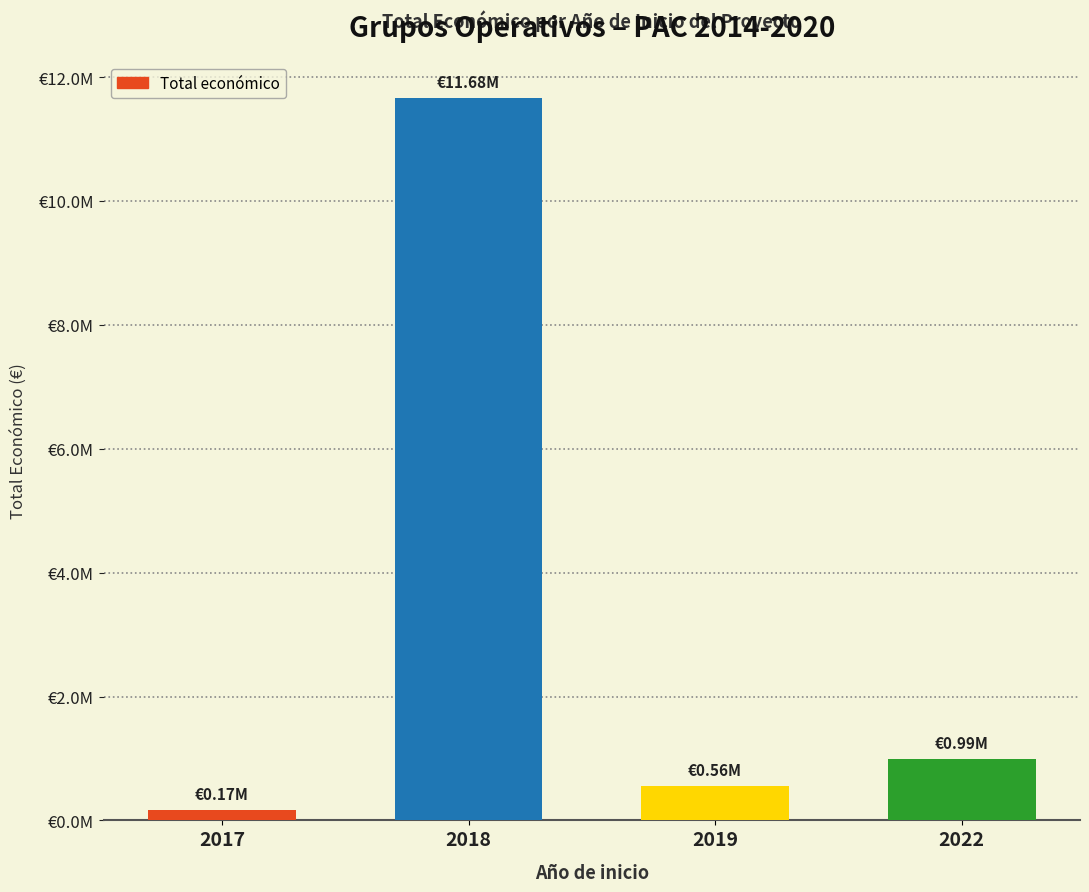

The chart shows a value of 4643955 at 2018. True or false?

False